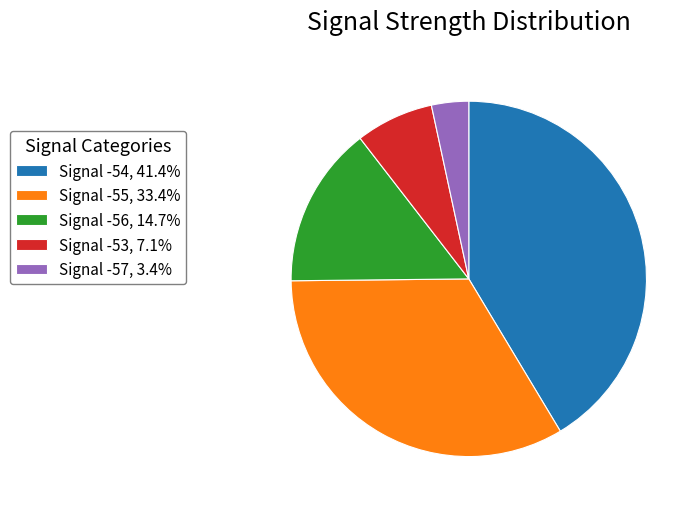

Is there a majority slice in this chart?

No